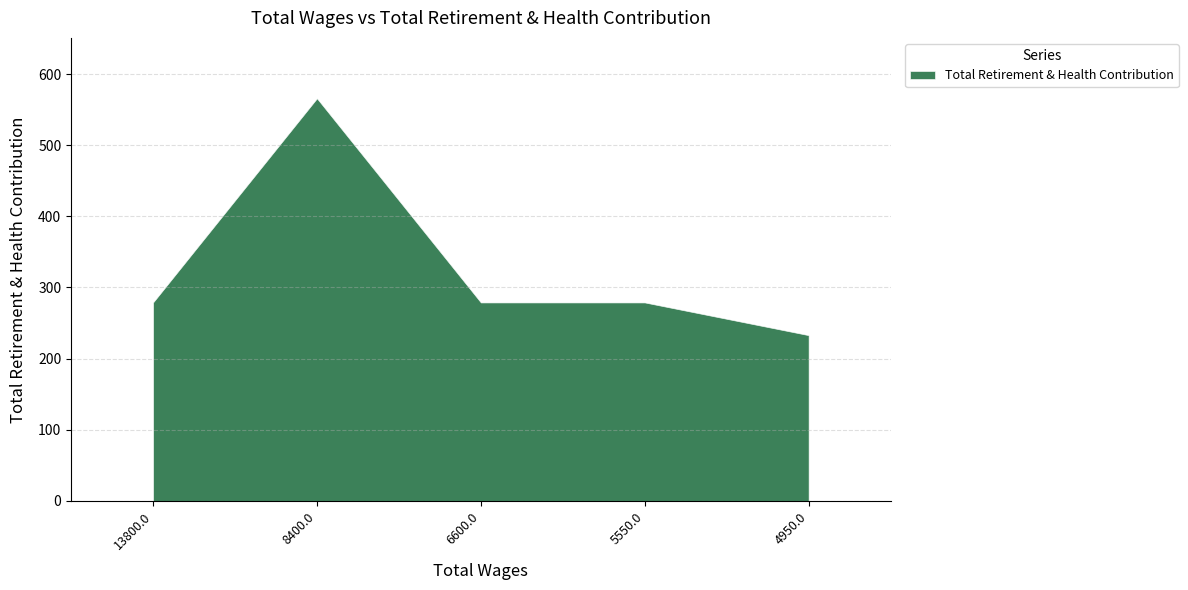

Does the chart display data point markers on the line(s)?

No